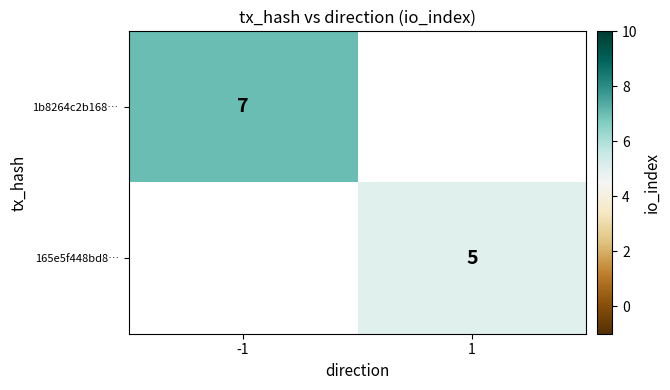

The 1b8264c2b168… series shows 7 at -1. True or false?

True